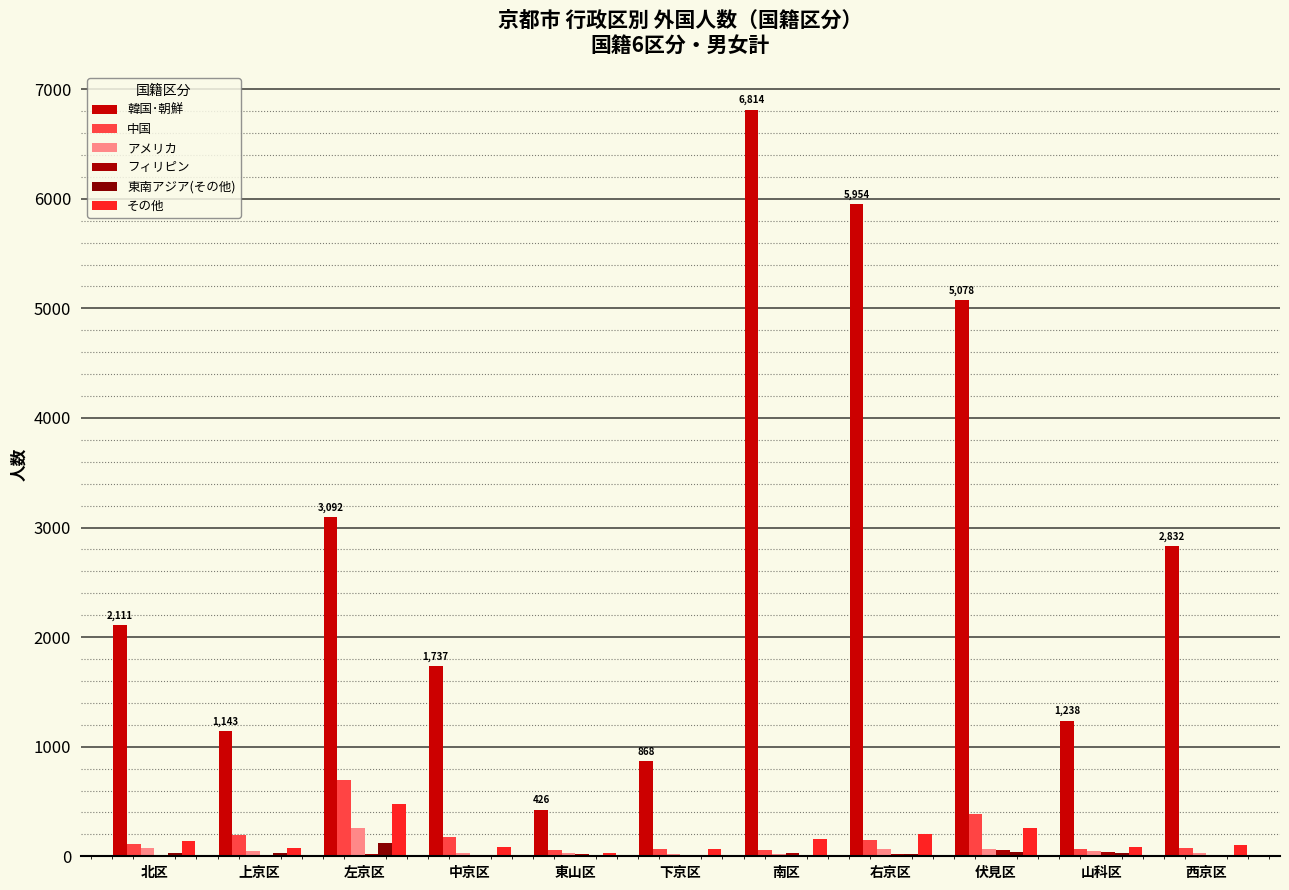

What is the maximum value for 韓国･朝鮮?

6814